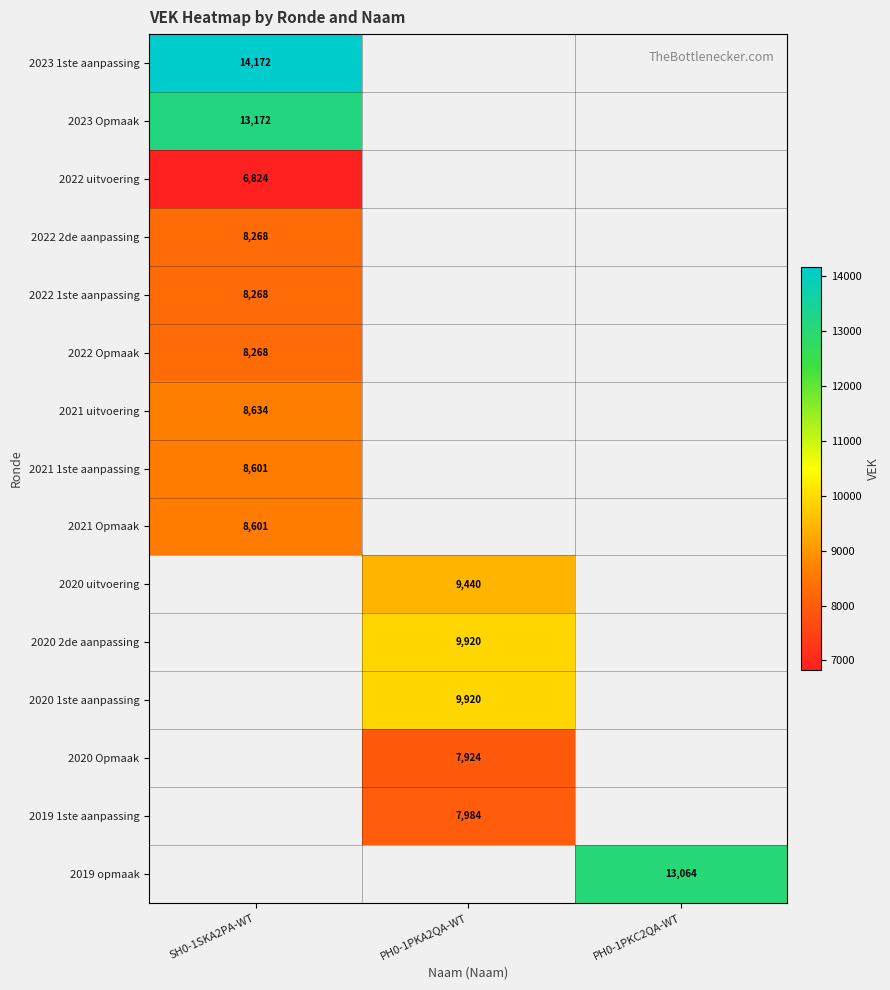

At which category does the chart reach its peak across all series?

SH0-1SKA2PA-WT